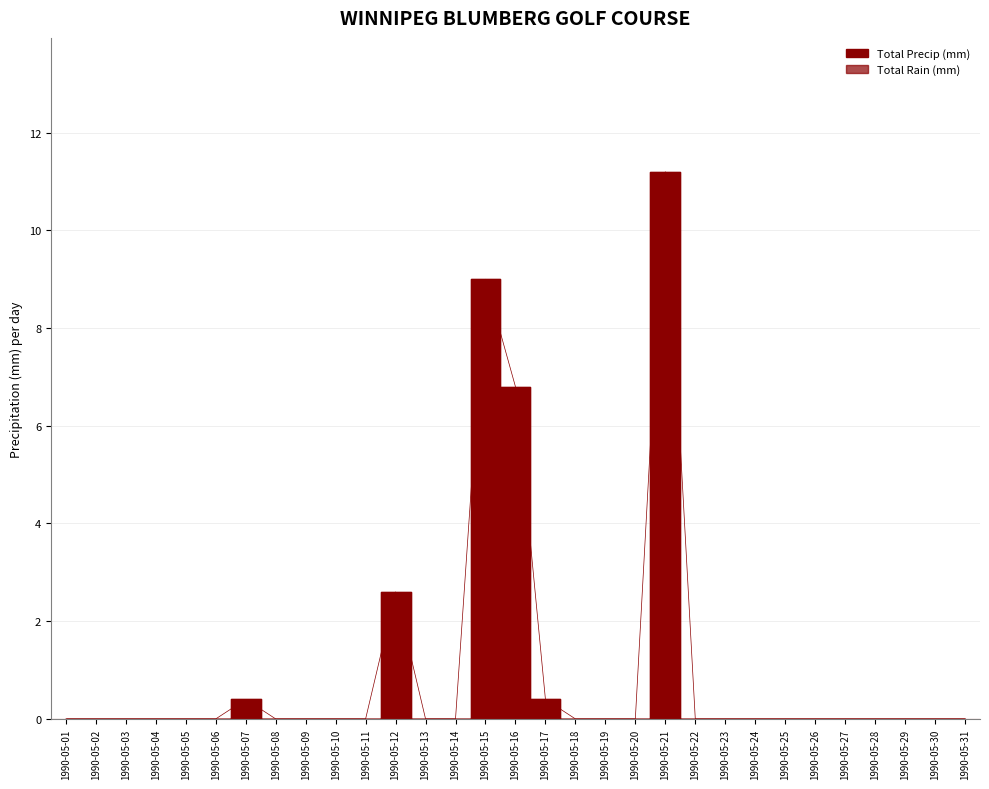

True or false: the data shows 0.0 at 1990-05-13.

True